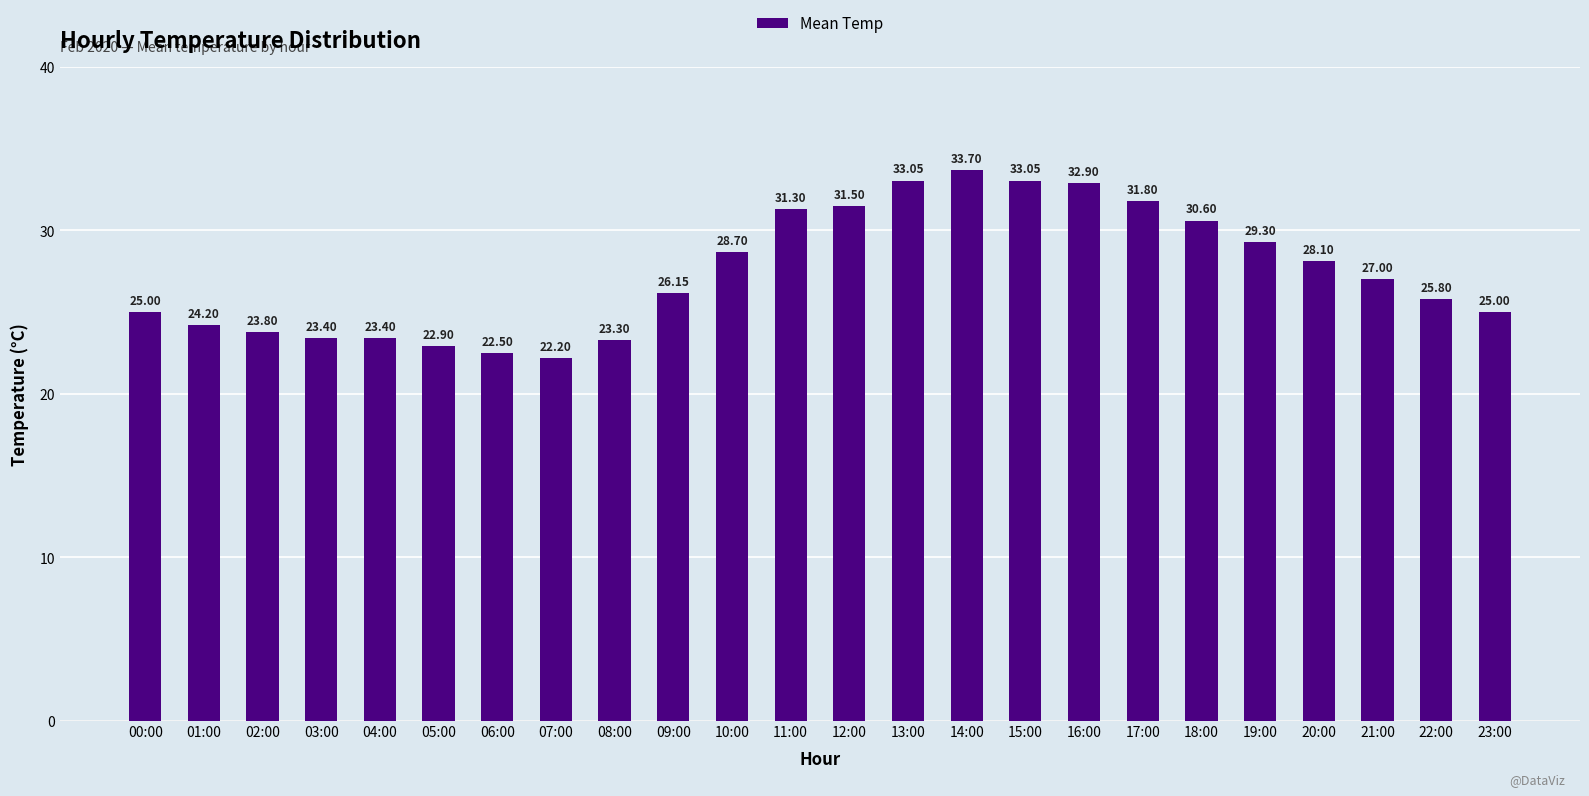

At which label is the value closest to 27?

21:00